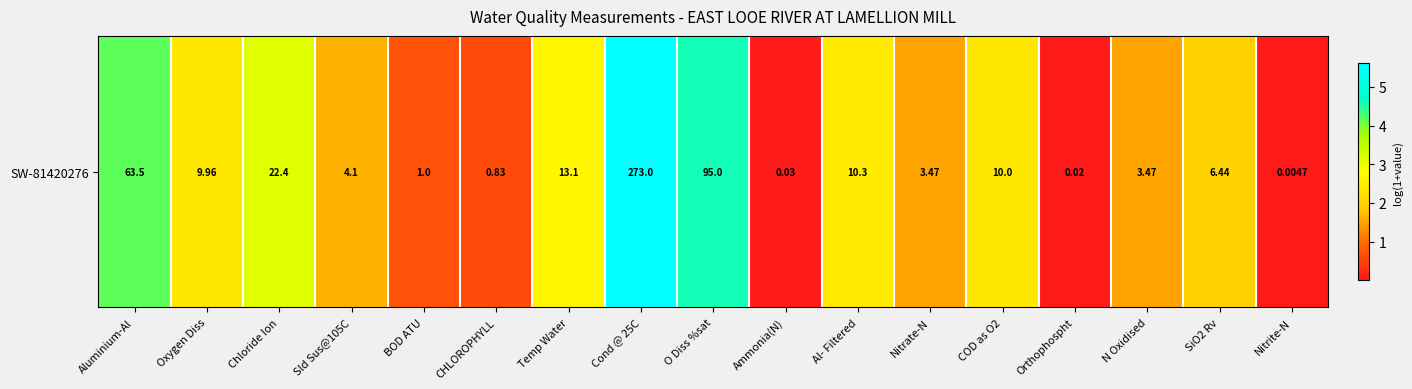

The value at Oxygen Diss is 2.4. True or false?

True